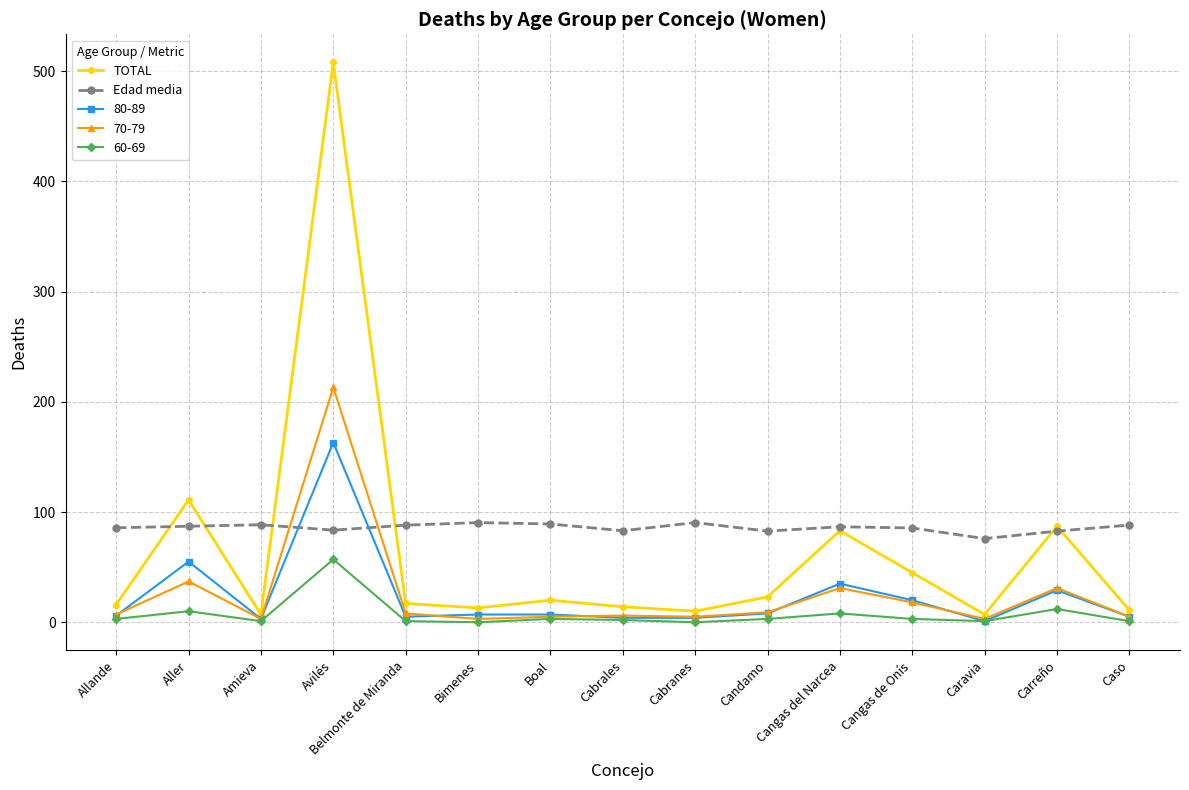

Is the value of TOTAL at Allande greater than the value of Edad media at Cabranes?

No